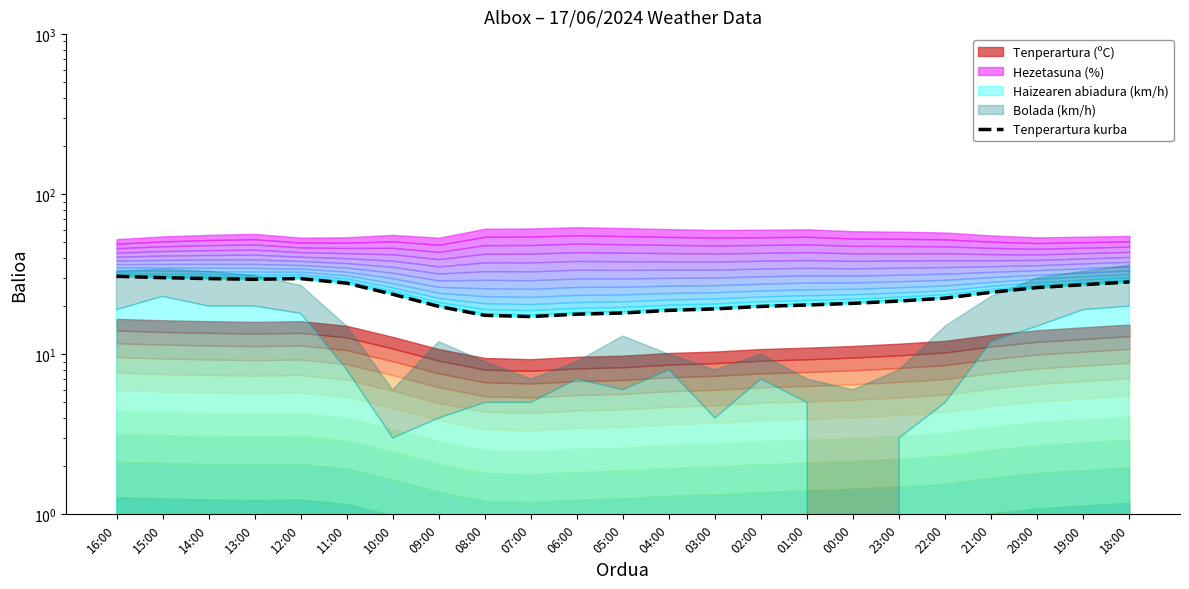

What is the minimum value shown in the chart?

17.2